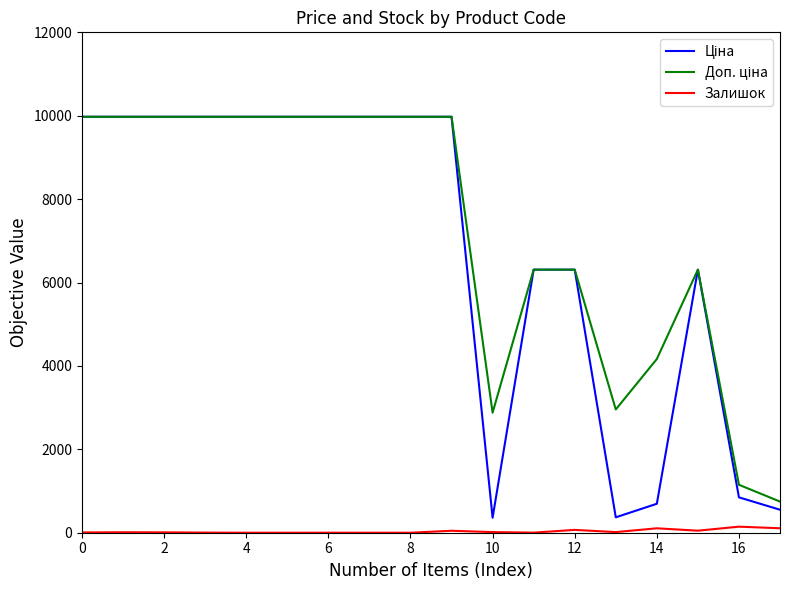

What is the greatest value displayed?

9975.0